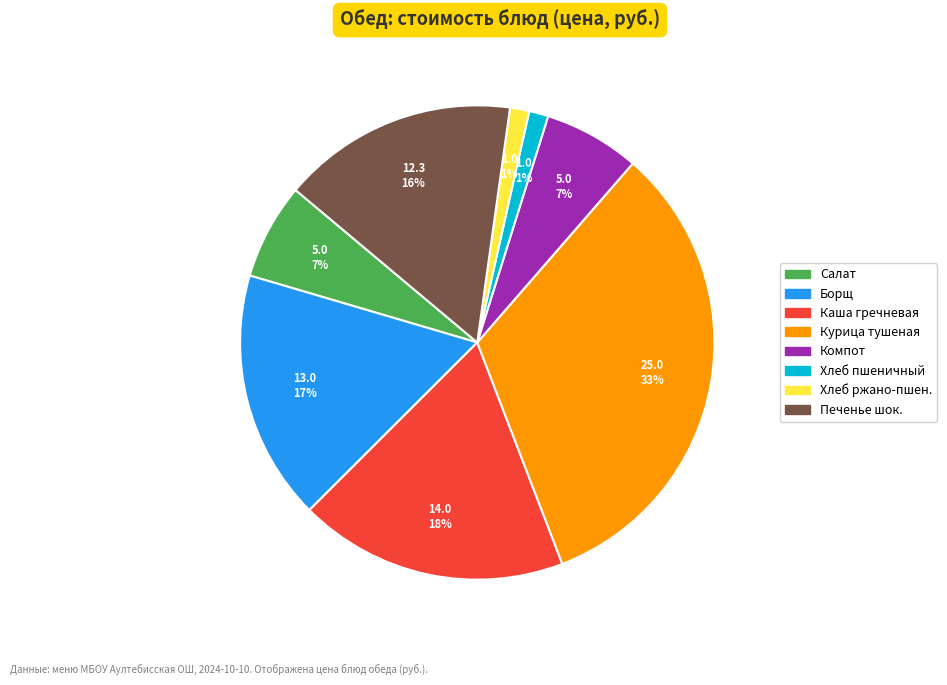

Count the number of slices in the pie.

8